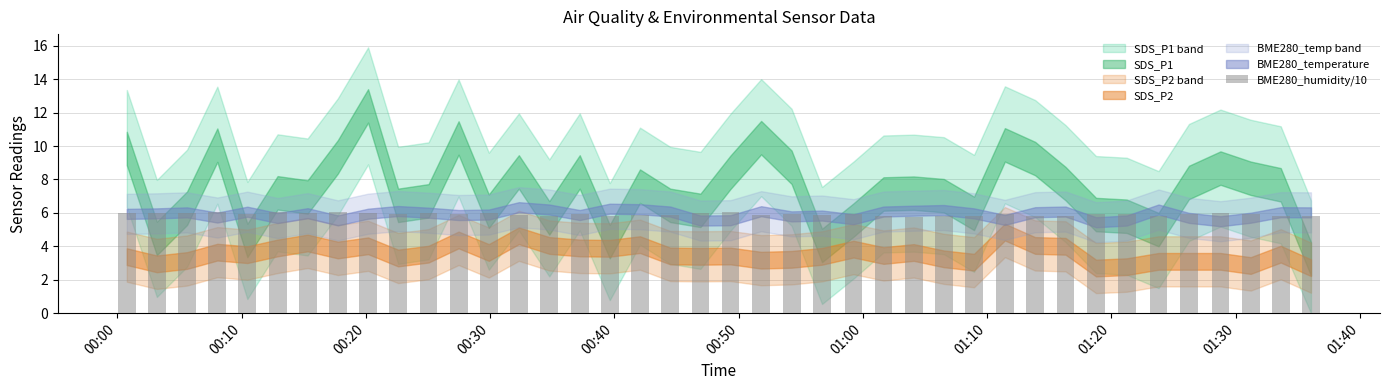

What is the minimum value shown in the chart?

5.8